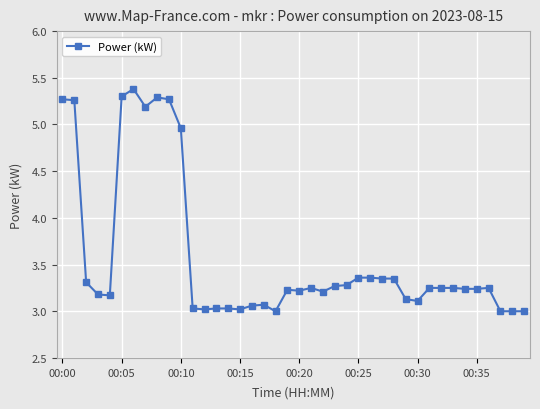

What is the value of the 13th point from the left?

3.0